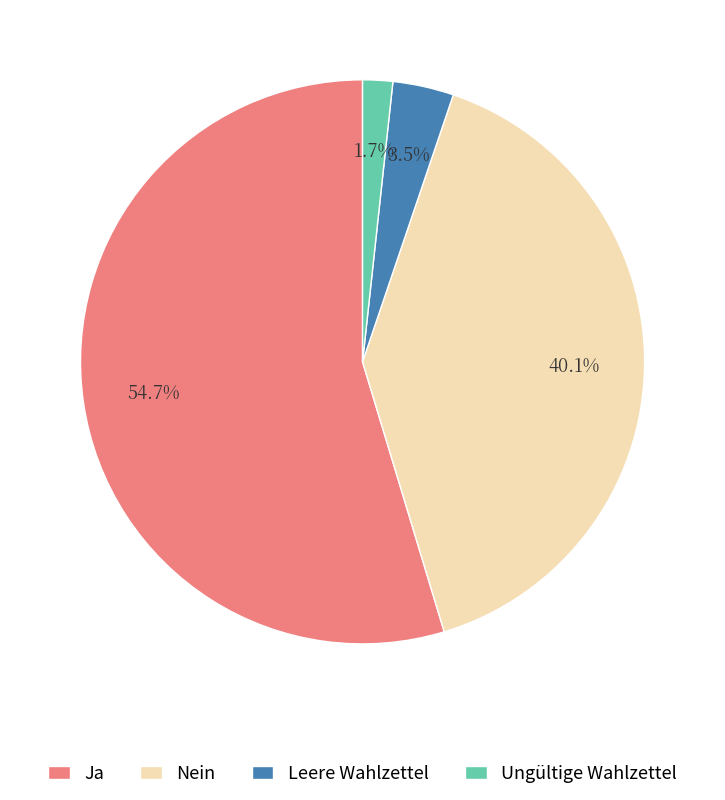

What is the largest slice in the pie chart?

Ja